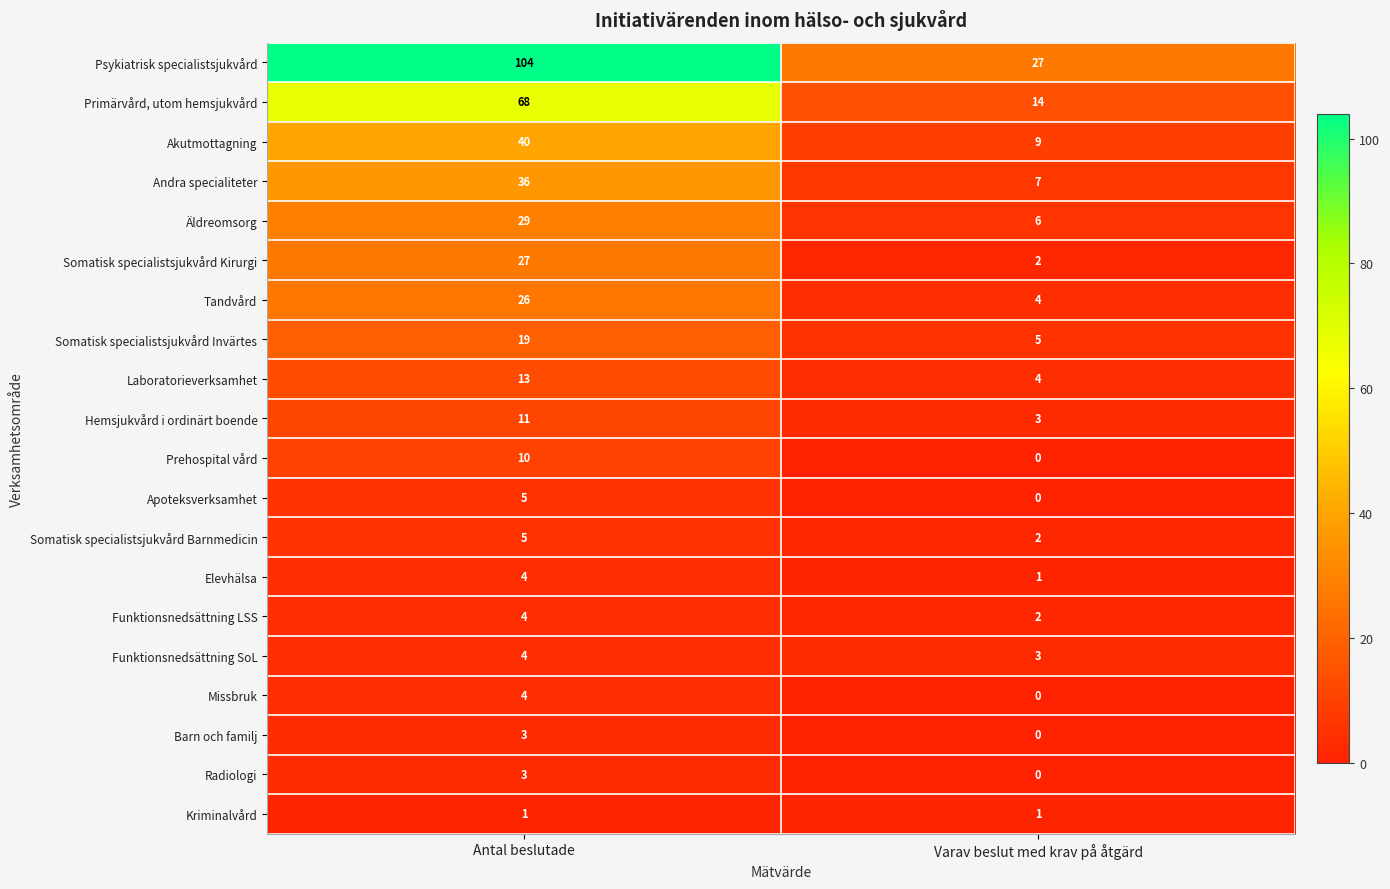

List the labels in order of Tandvård value, largest first.

Antal beslutade, Varav beslut med krav på åtgärd